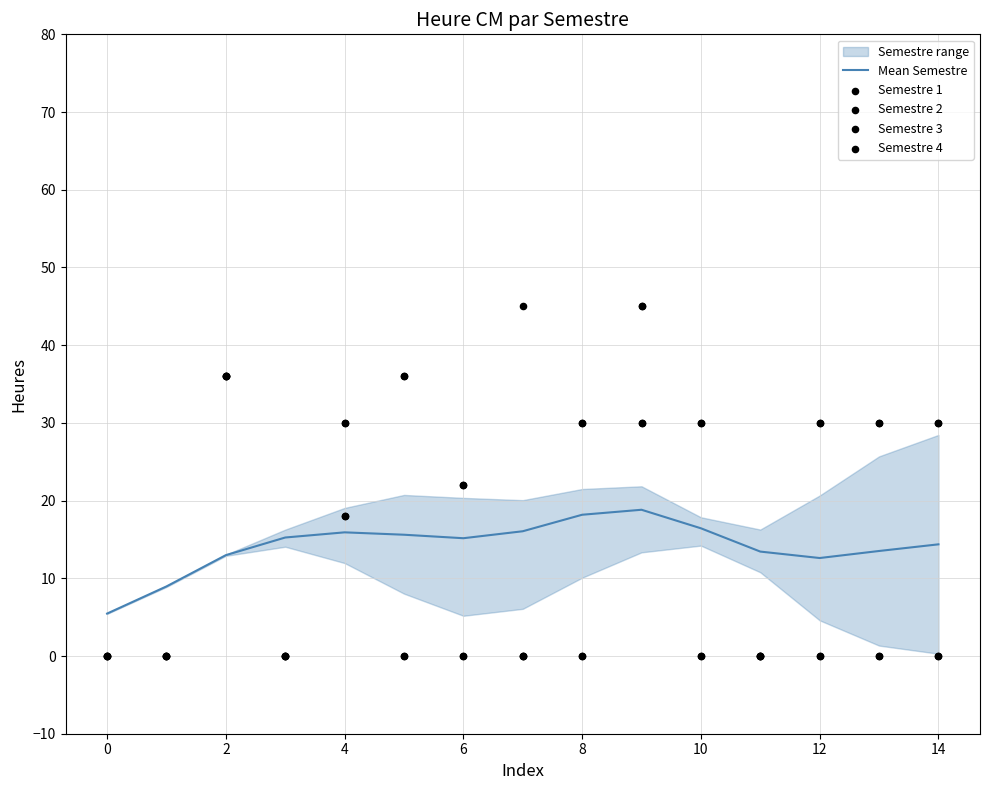

The value of Mean Semestre at 2 is 4.1. True or false?

False